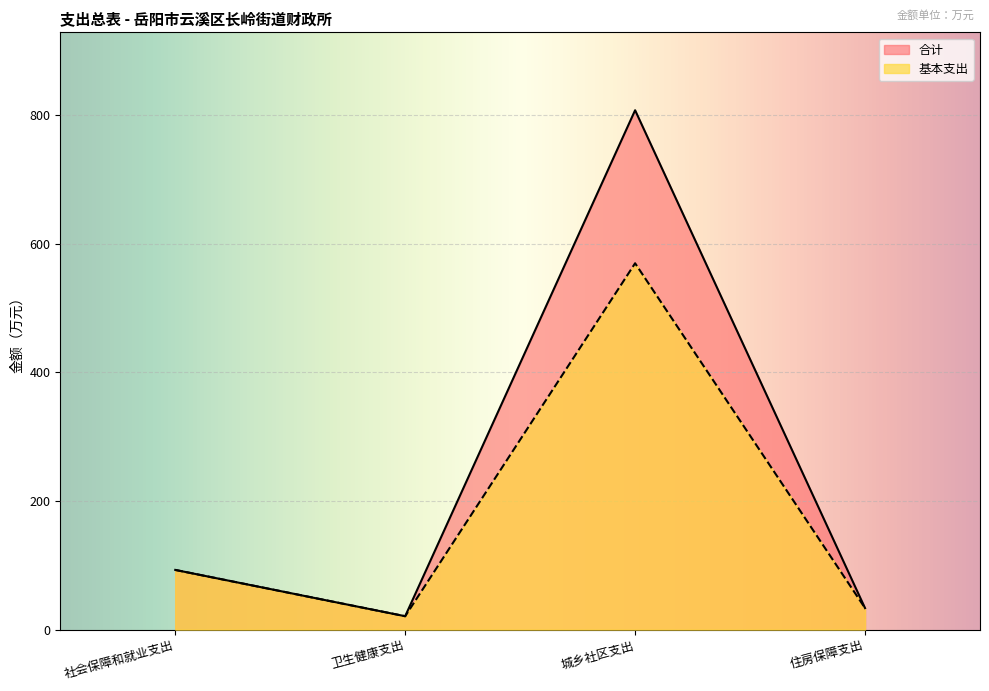

The value of 基本支出 at 住房保障支出 is 21.7. True or false?

False